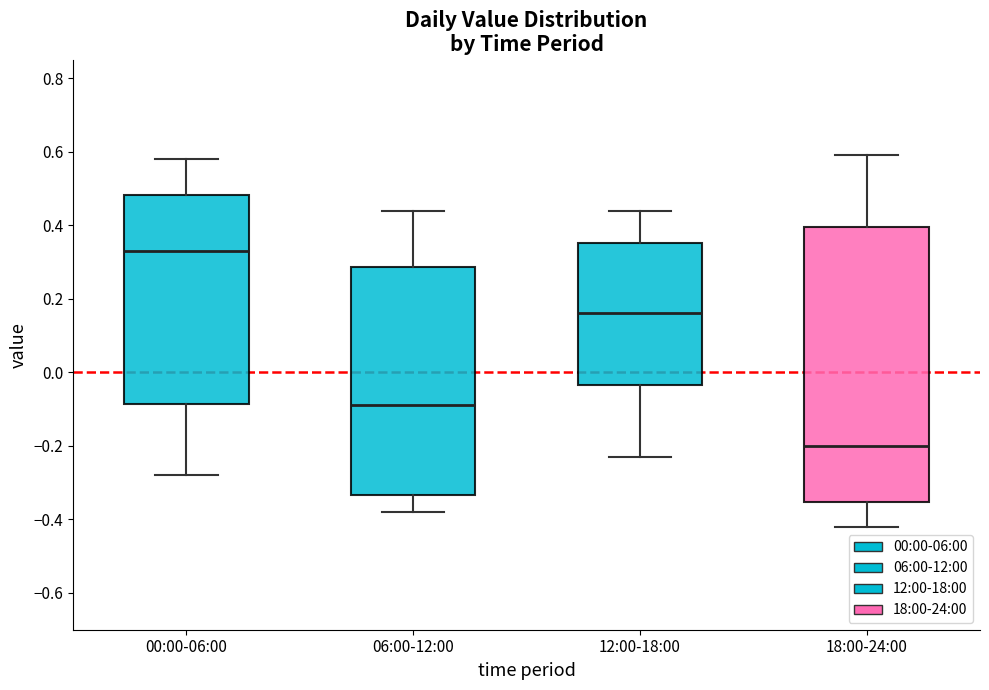

Which box is the tallest, from its lower edge to its upper edge?

18:00-24:00